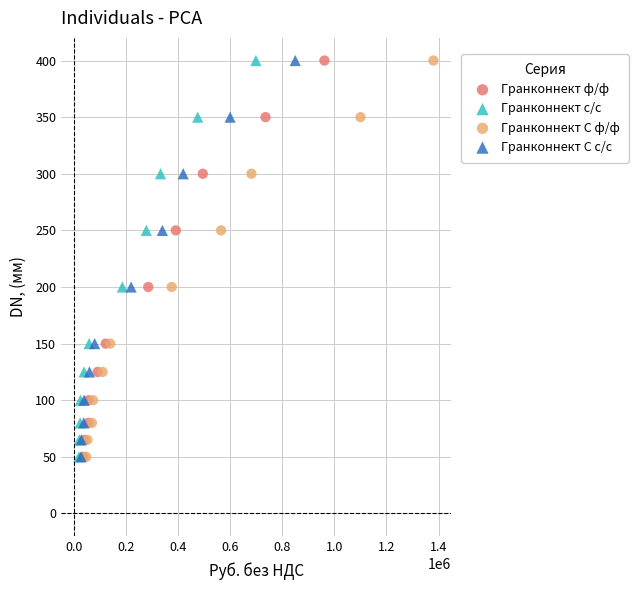

What are all the series names shown in the legend?

Гранконнект ф/ф, Гранконнект с/с, Гранконнект С ф/ф, Гранконнект С с/с